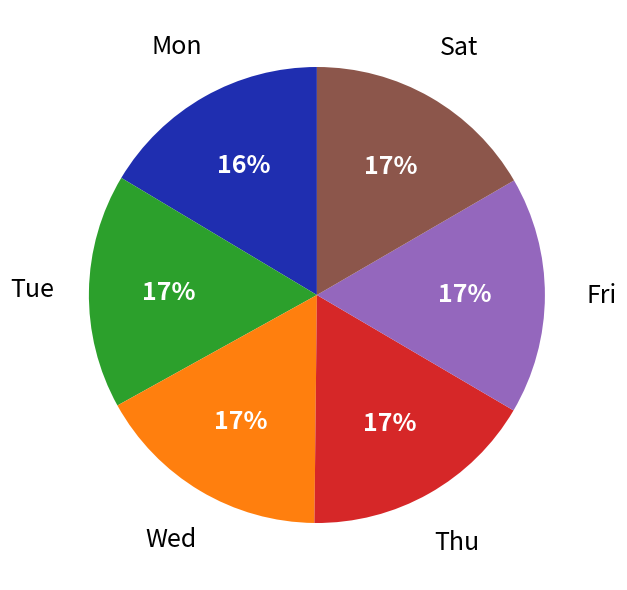

How many segments does this pie chart have?

6